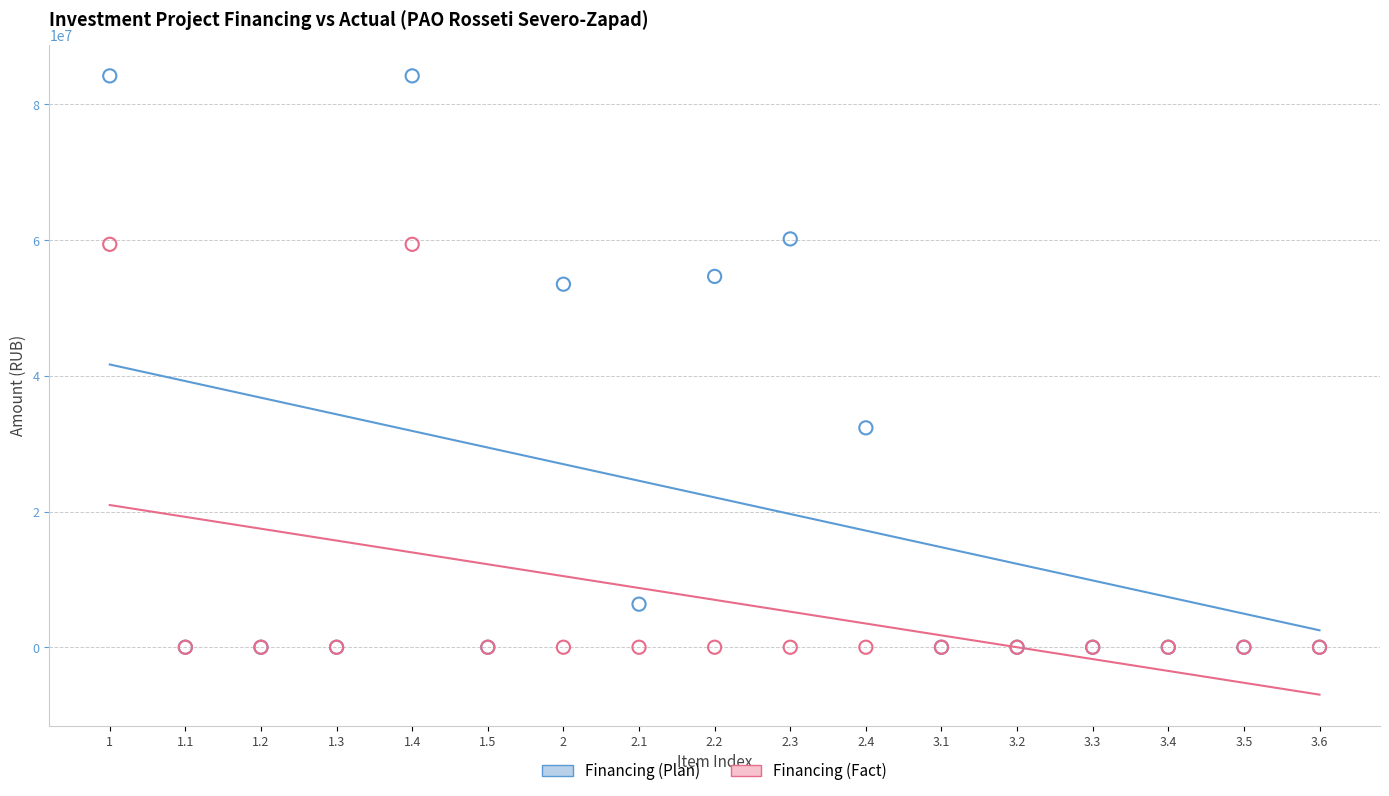

Which series reaches the maximum Y coordinate?

Financing (Plan)